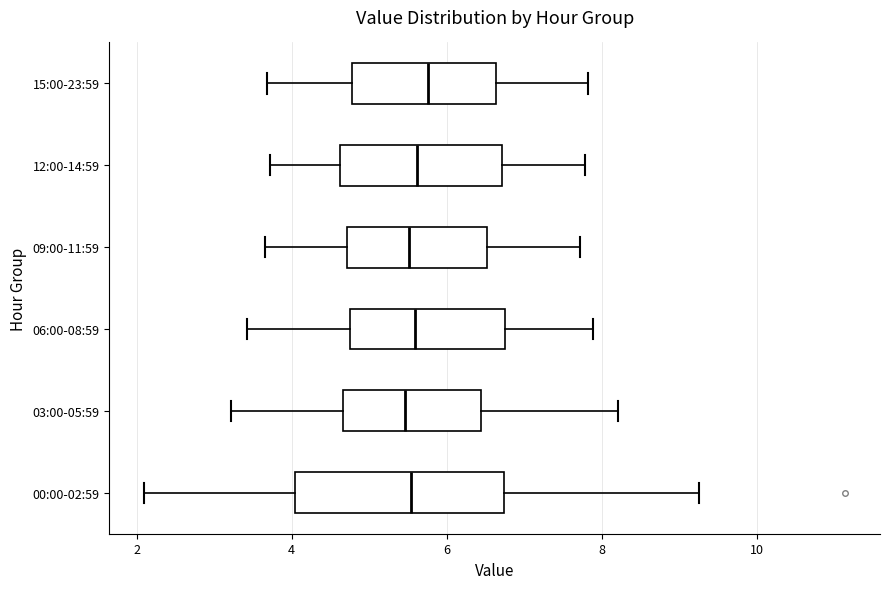

Which box is the widest, from its left edge to its right edge?

00:00-02:59